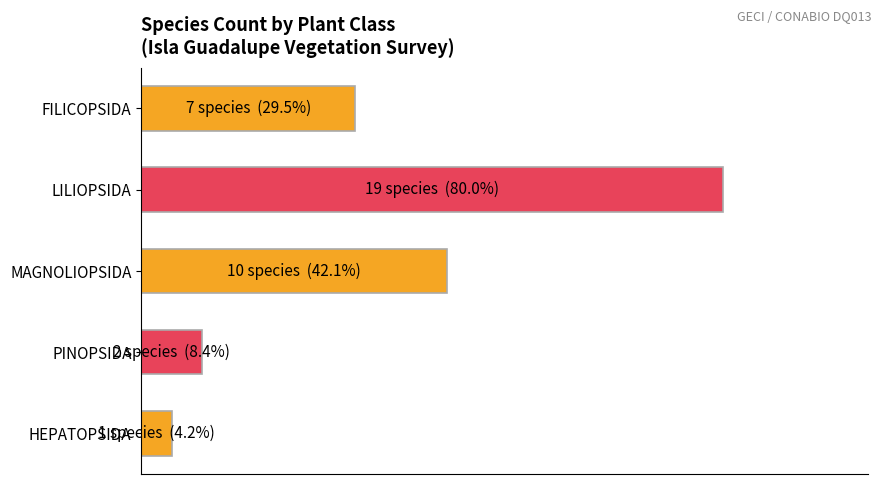

Does the chart contain any negative values?

No